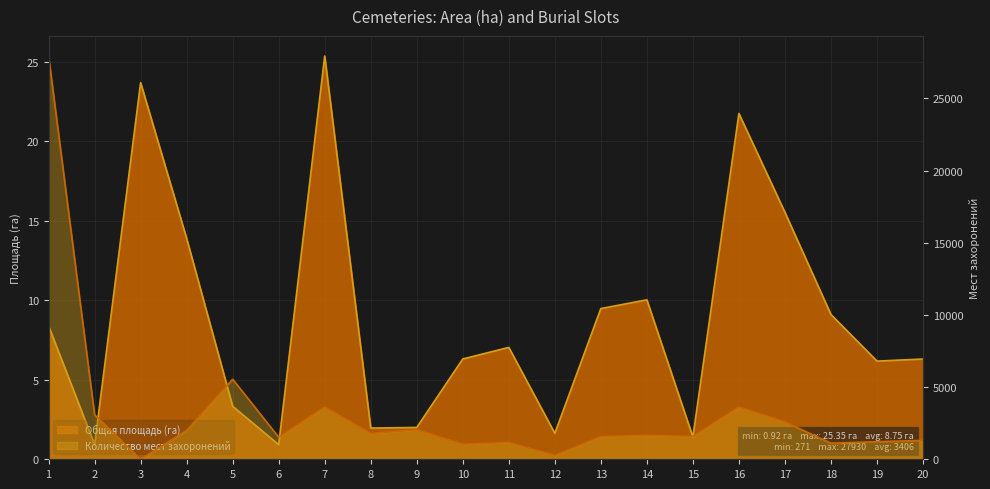

What is the difference between the second highest and minimum values in the Общая площадь (га) series?

22.8